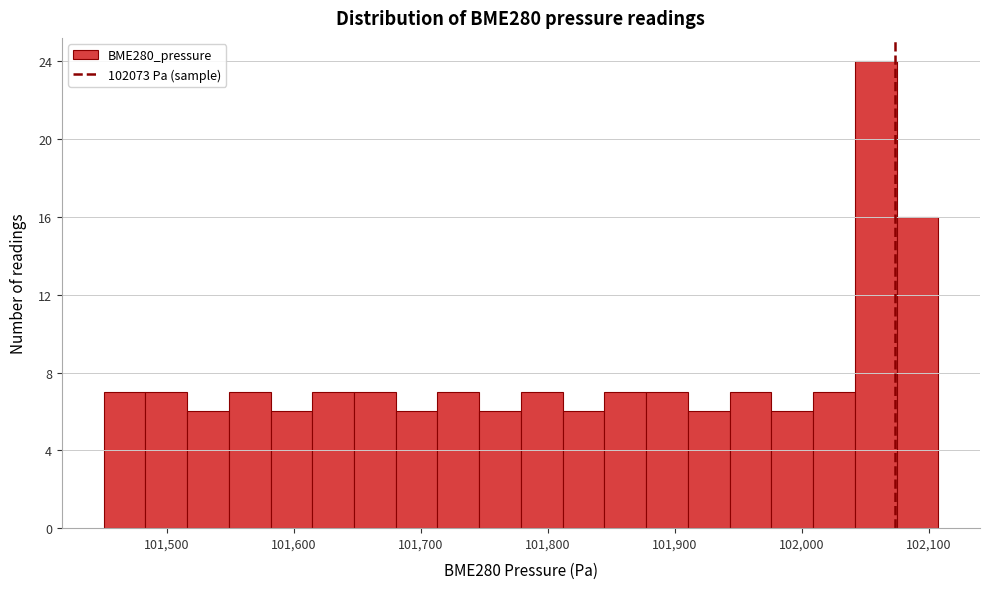

Read against the x-axis, roughly where is the centre of the tallest bar?

102060